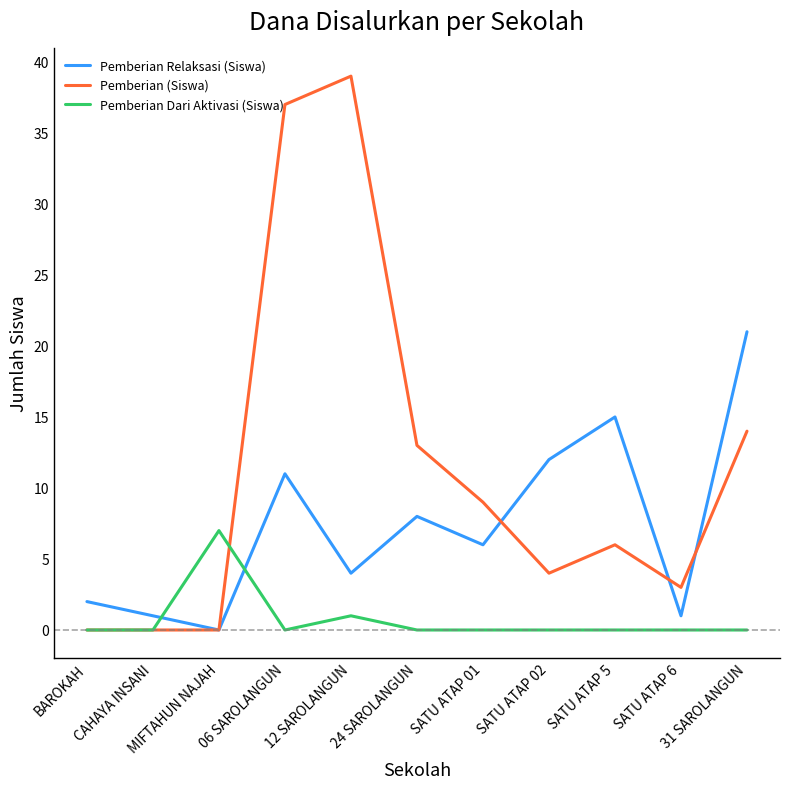

True or false: Pemberian (Siswa) and Pemberian Relaksasi (Siswa) intersect in this chart.

True